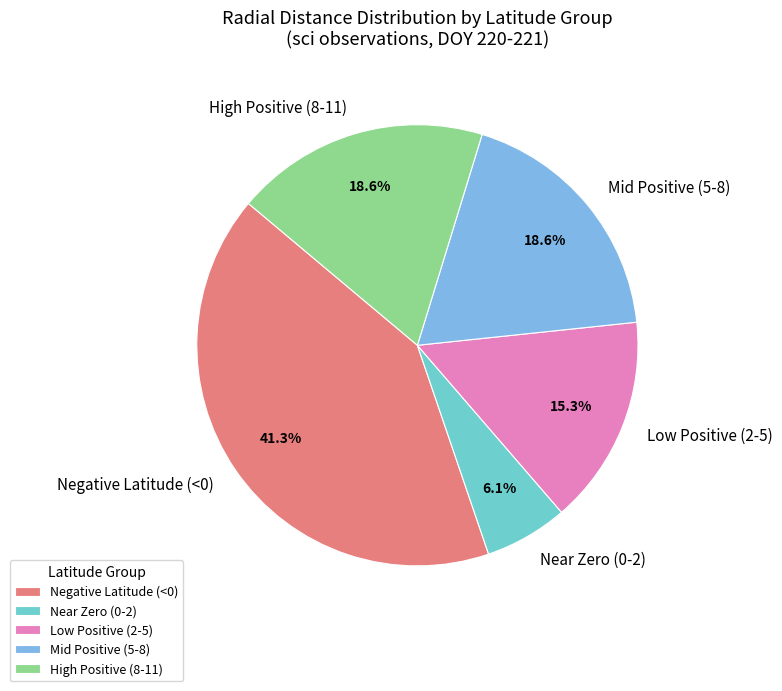

Combined, what portion of the pie is Negative Latitude (<0) and Low Positive (2-5)?

56.7%